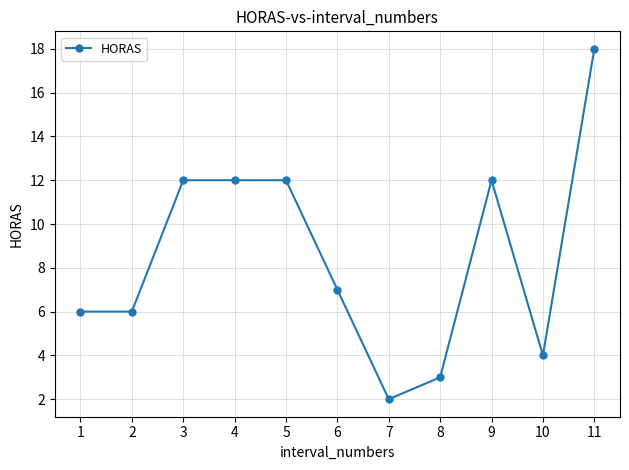

What is the sum of all values?

94